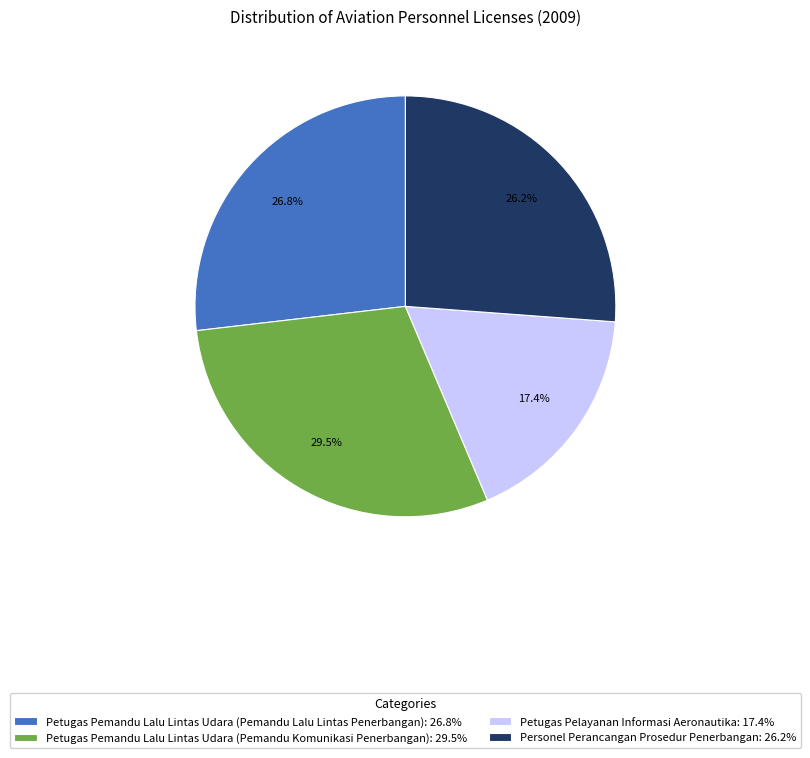

Is there any slice that represents more than half of the pie?

No